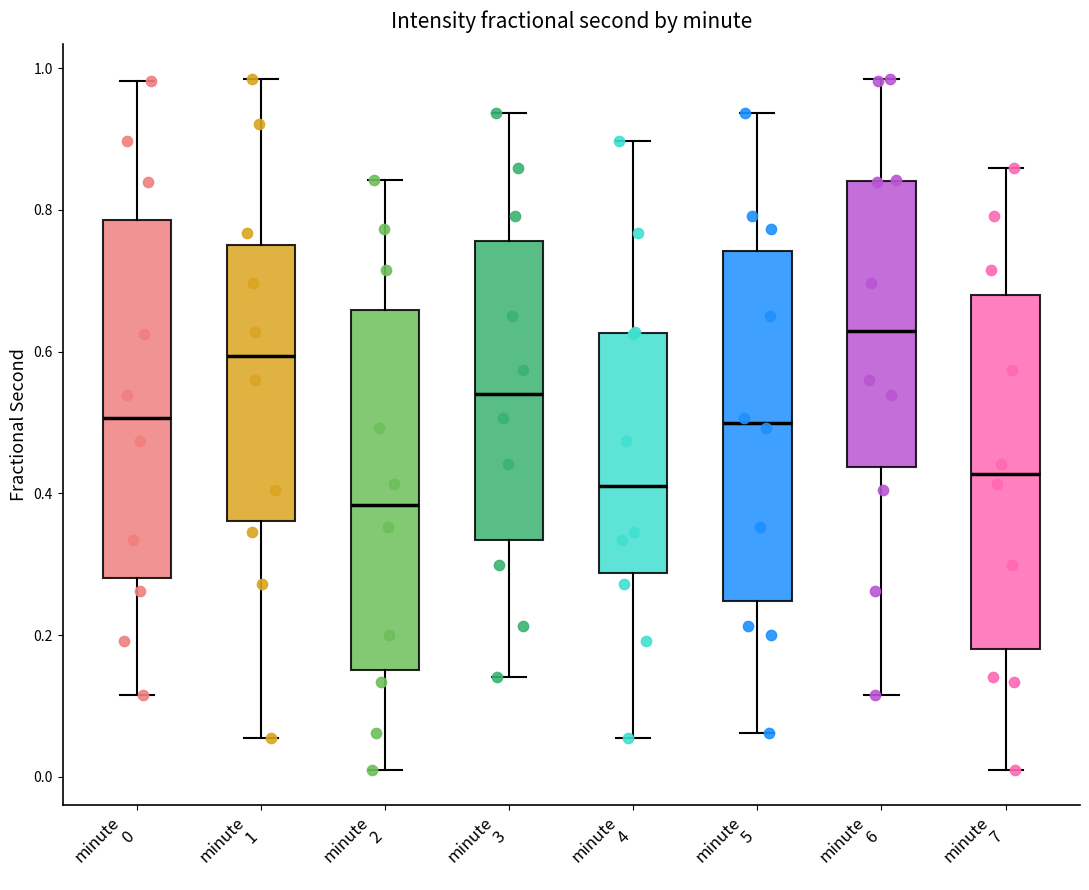

Which box's median line is the highest?

minute 6